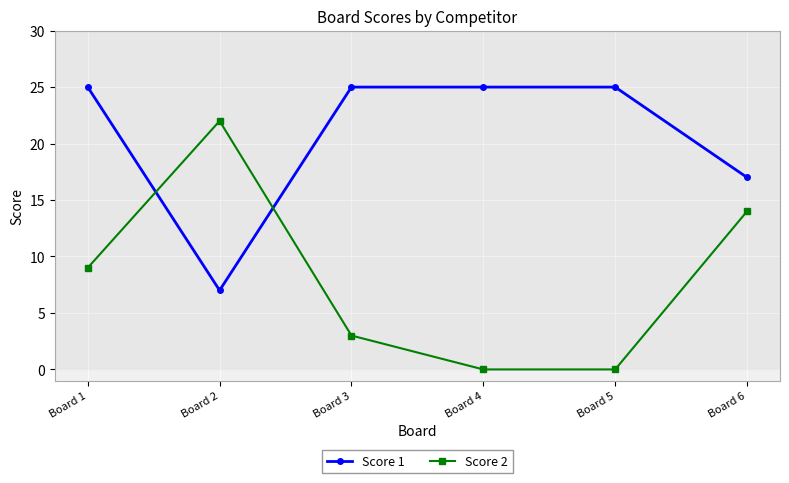

Rank the series by their average value, from highest to lowest.

Score 1, Score 2